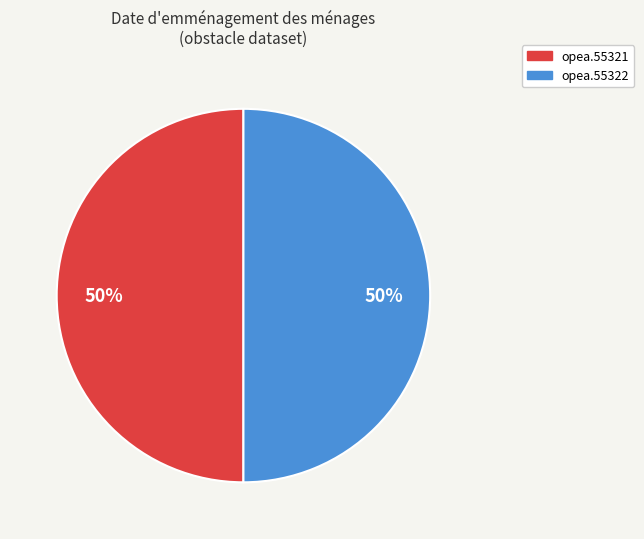

How many segments does this pie chart have?

2